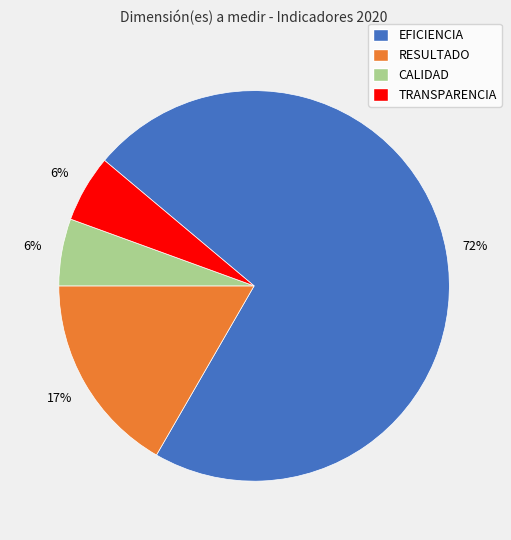

Is EFICIENCIA the majority of the pie?

Yes